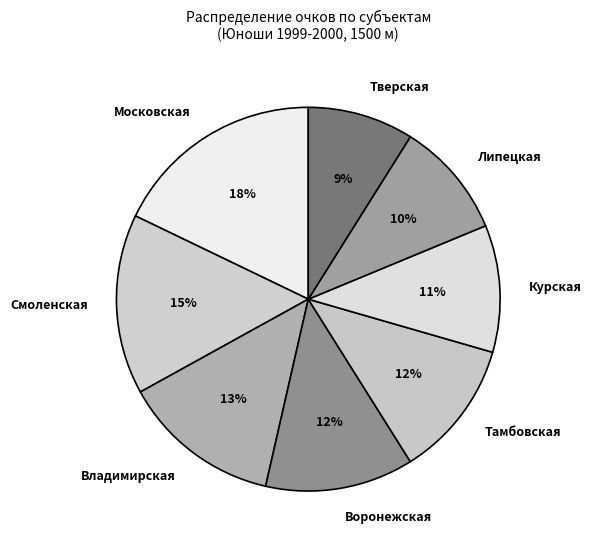

Is it true that Курская is 11% of the pie?

True